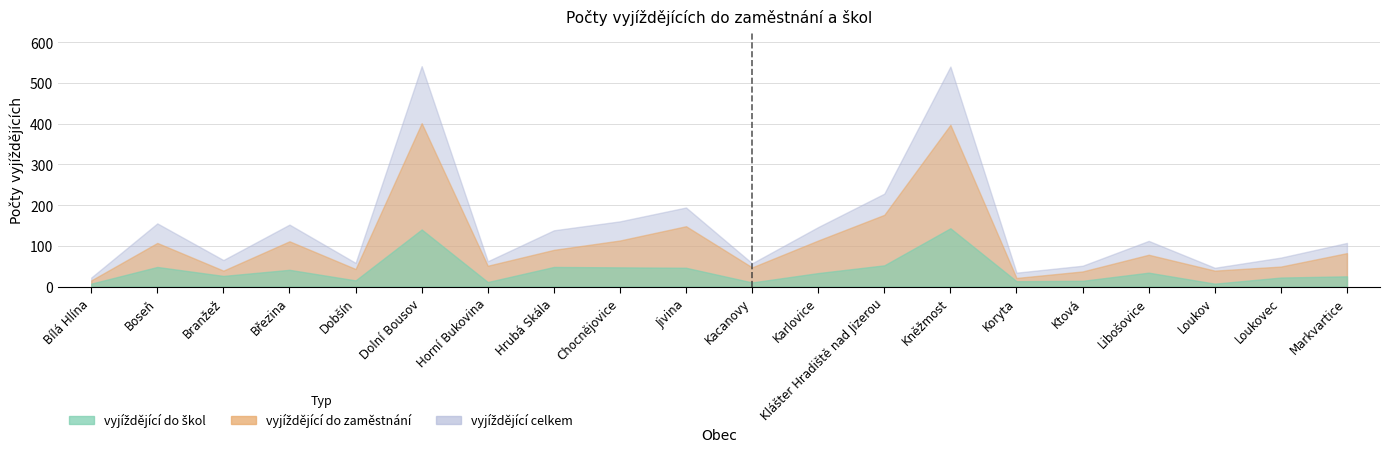

What is the sum of all vyjíždějící do škol values?

782